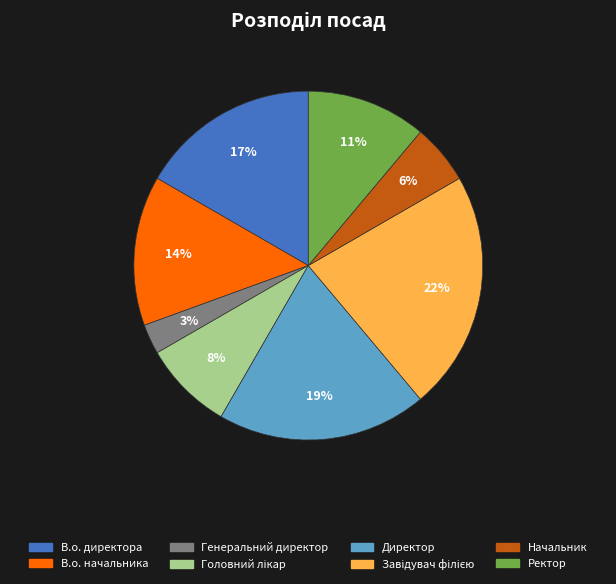

To the nearest percent, what is the average slice percentage?

12%